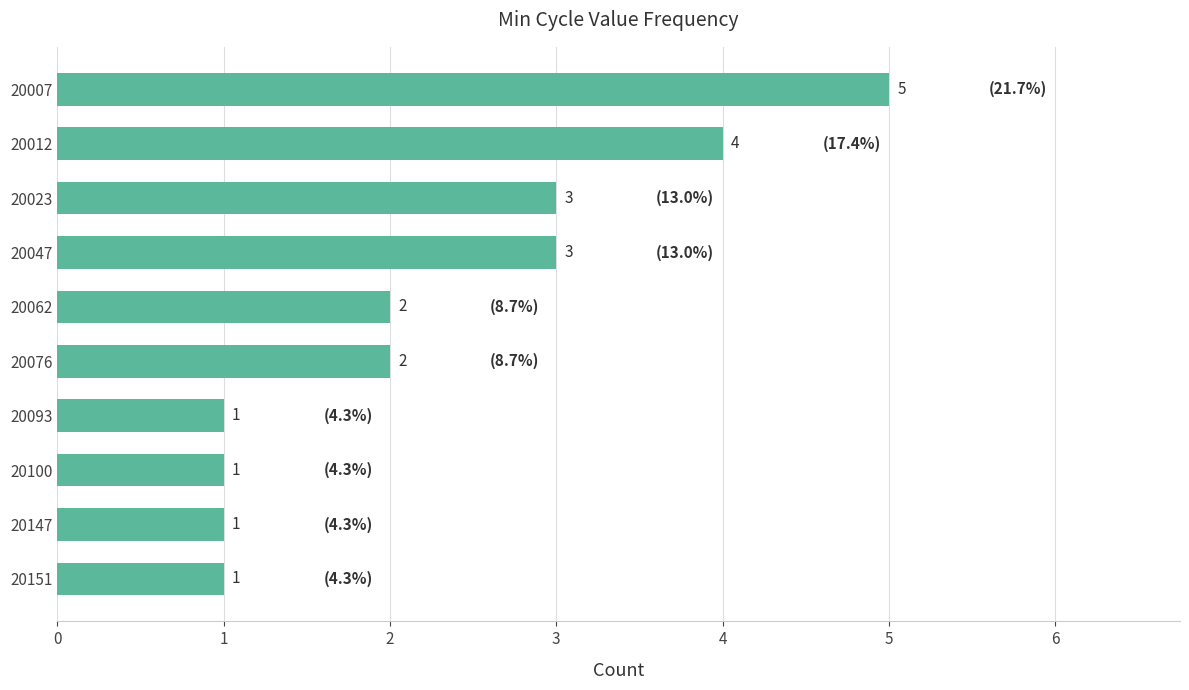

Reading top to bottom, list all the values displayed in this chart.

5	4	3	3	2	2	1	1	1	1